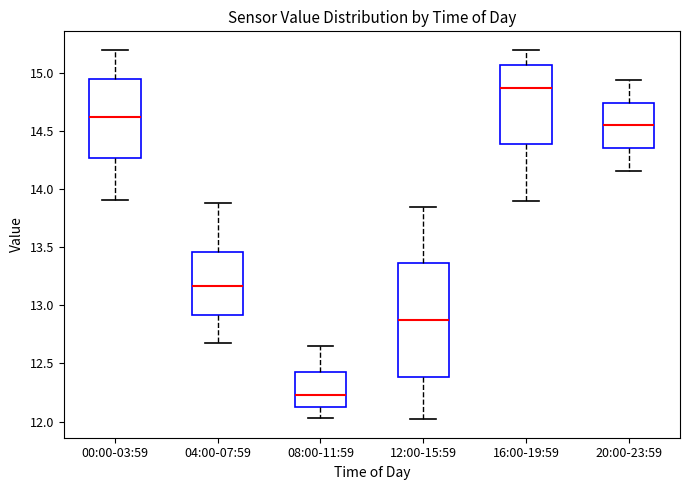

Which box is the tallest, from its lower edge to its upper edge?

12:00-15:59